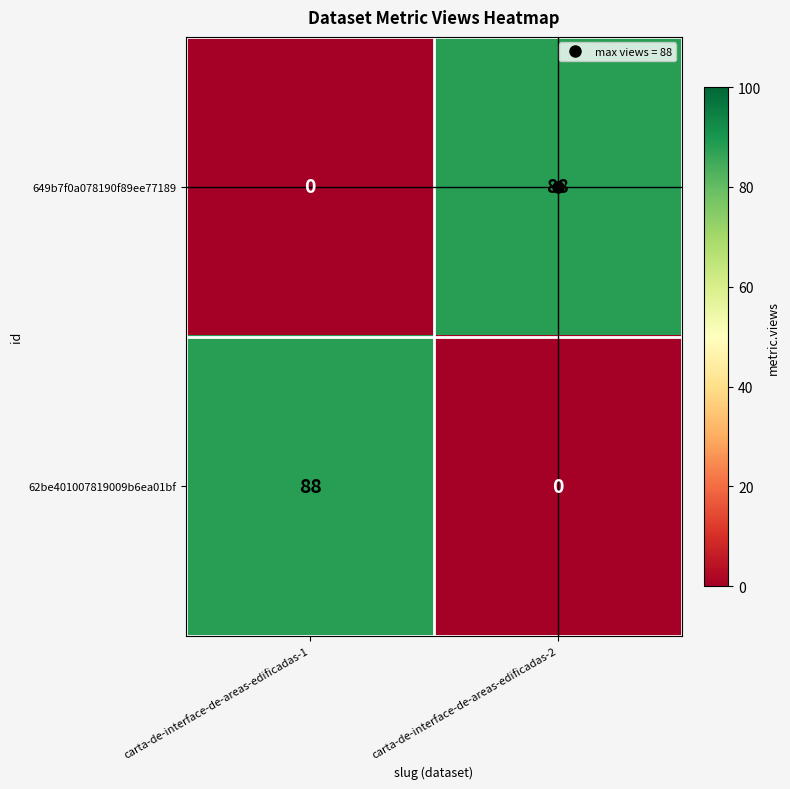

What is the sum of the 62be401007819009b6ea01bf values at carta-de-interface-de-areas-edificadas-1 and carta-de-interface-de-areas-edificadas-2?

88